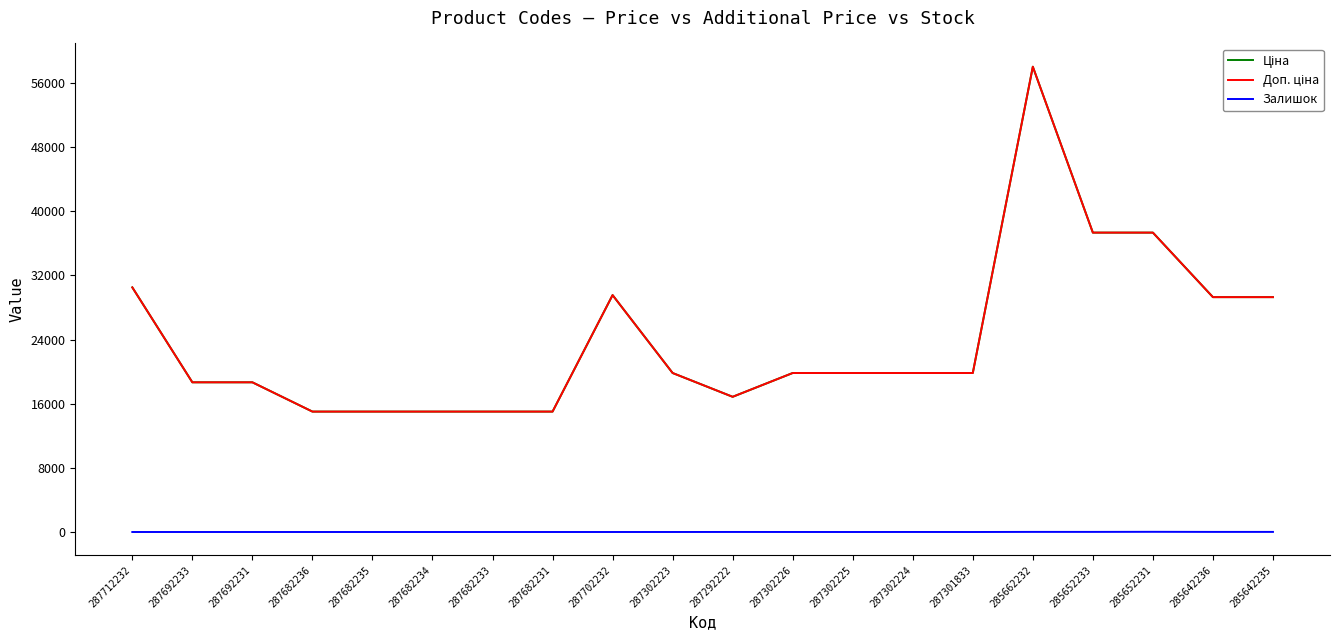

Is this an area chart (filled region under the line)?

No